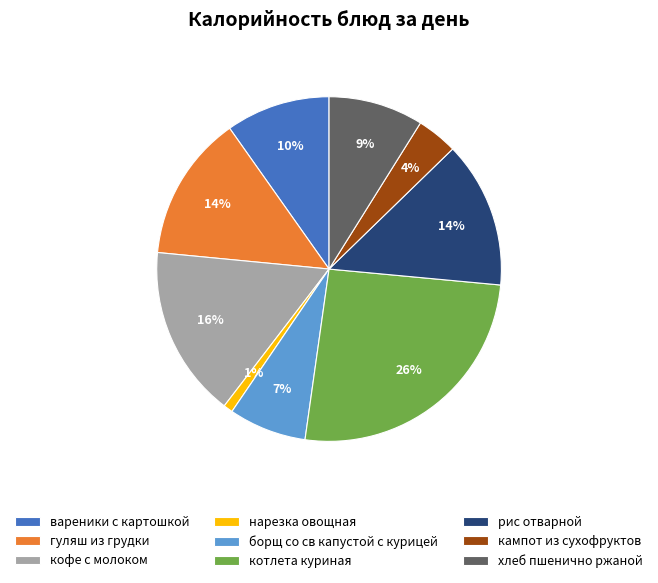

The гуляш из грудки slice represents 3% of the pie. True or false?

False